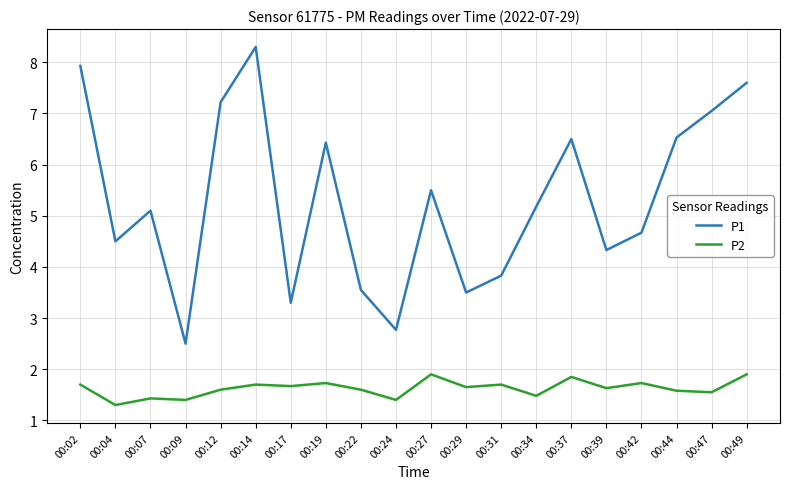

Where is P1 nearest to the value 5?

00:07